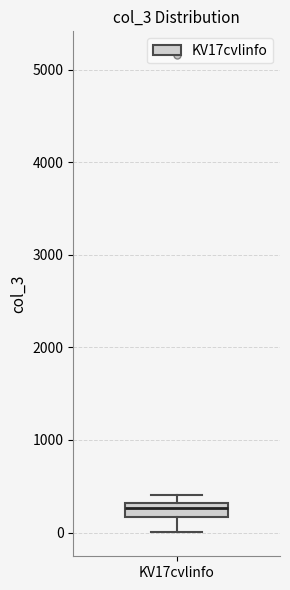

Transcribe this box plot: give where the median line is, the range the box spans, and where the two whiskers end, as read against the y-axis. The values are not printed on the chart, so give them approximately, as read against the axis.

median 300 (just below the box's upper edge), box 200 to 300, whiskers 0 to 400